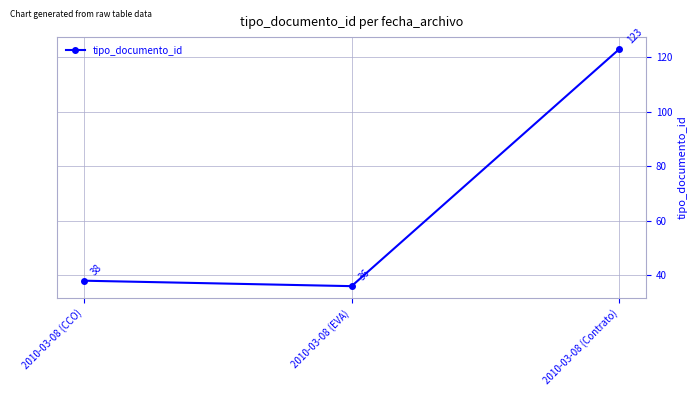

What position from the right is 2010-03-08 (CCO)?

3